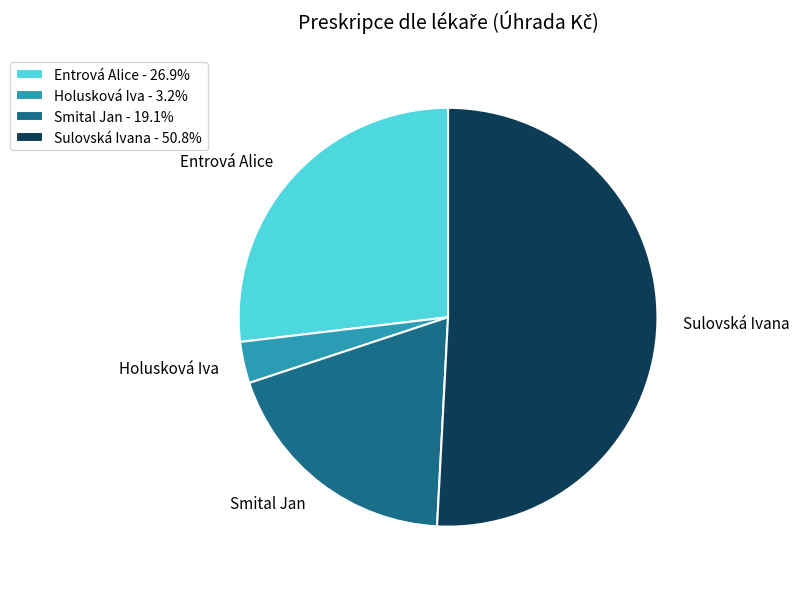

Rank the categories by value from lowest to highest.

Holusková Iva, Smital Jan, Entrová Alice, Sulovská Ivana